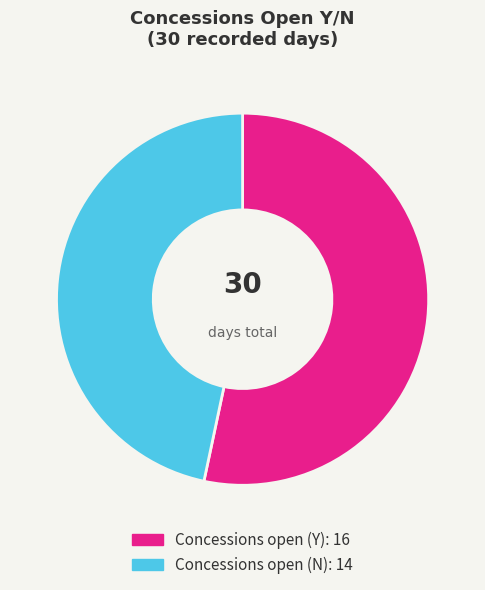

Which category has the biggest portion of the pie?

Concessions open (Y)